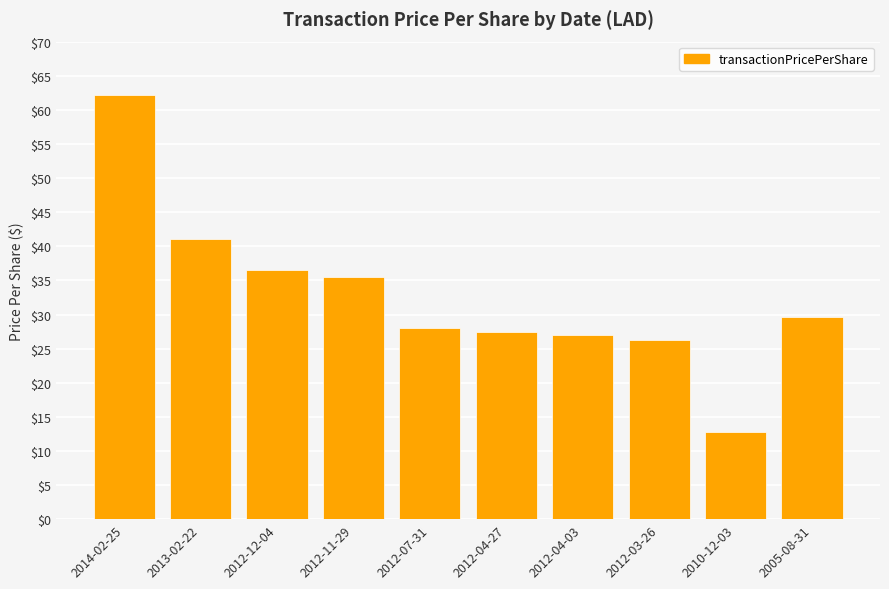

At which label does the data first exceed 29?

2014-02-25